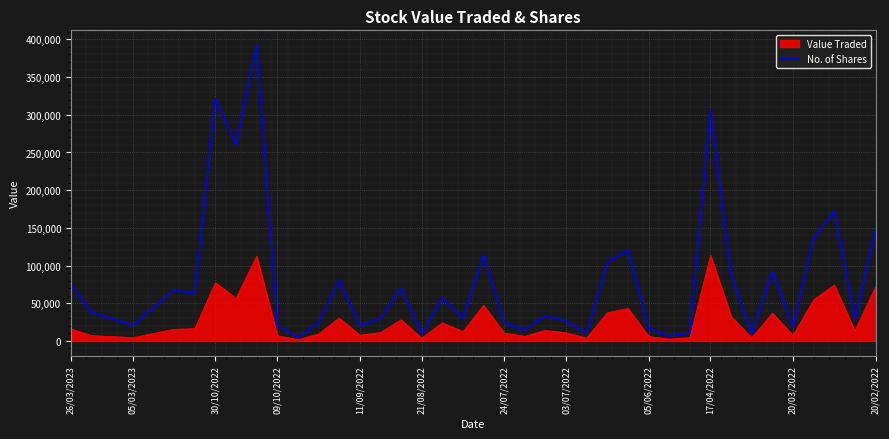

What is the highest value of the Value Traded series?

113491